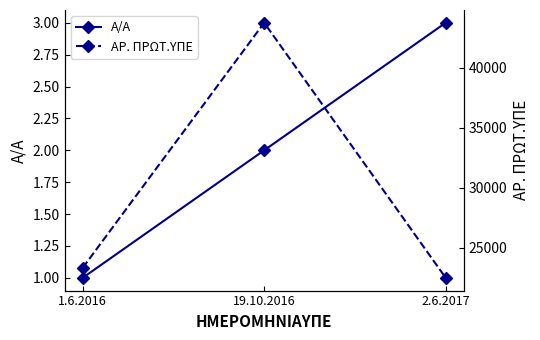

Between 1.6.2016 and 2.6.2017, which series saw the biggest shift?

ΑΡ. ΠΡΩΤ.ΥΠΕ